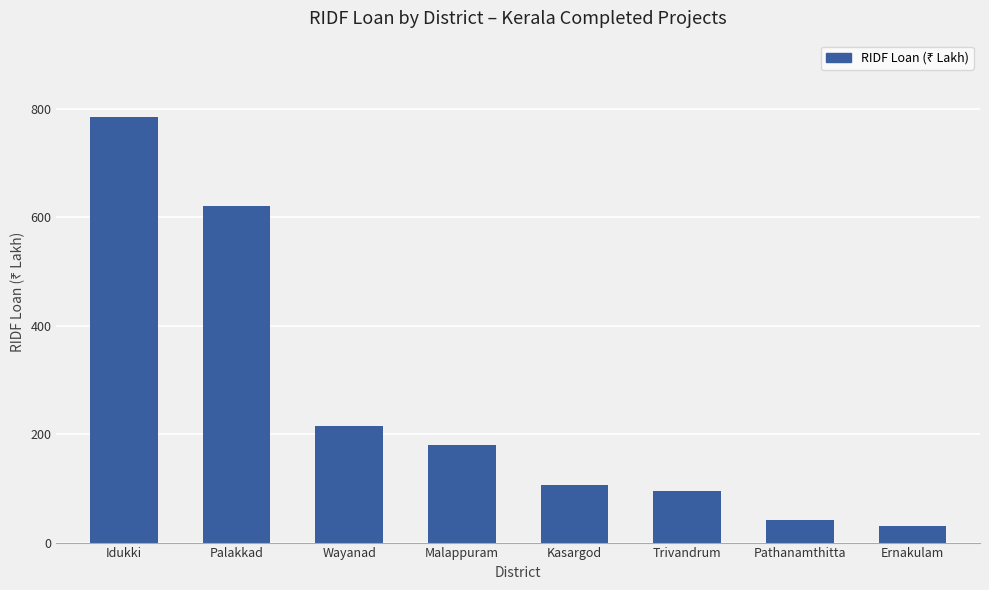

Is it true that the value at Palakkad is 620.3?

True